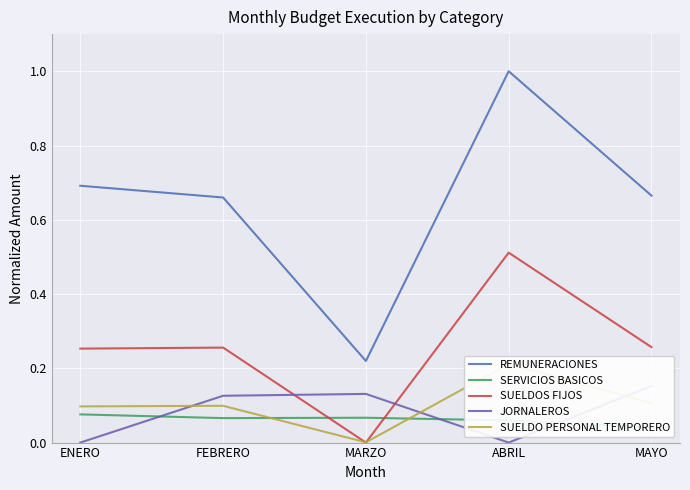

Which series has the largest range (max minus min)?

REMUNERACIONES